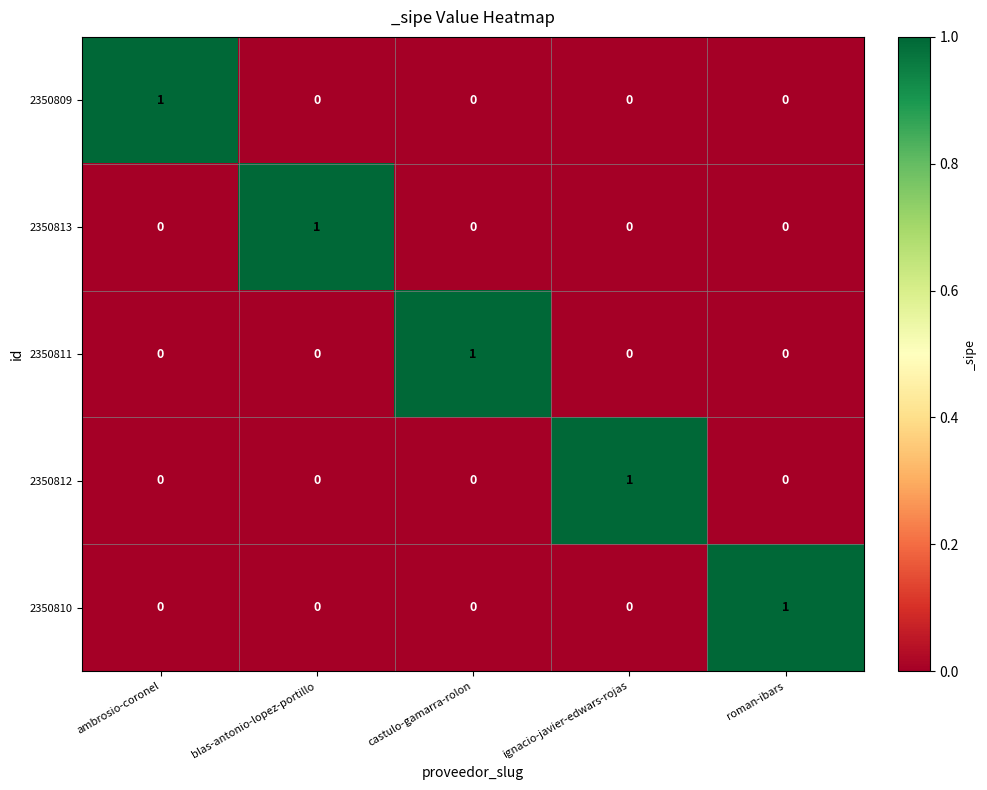

At which label does 2350811 reach its peak?

castulo-gamarra-rolon